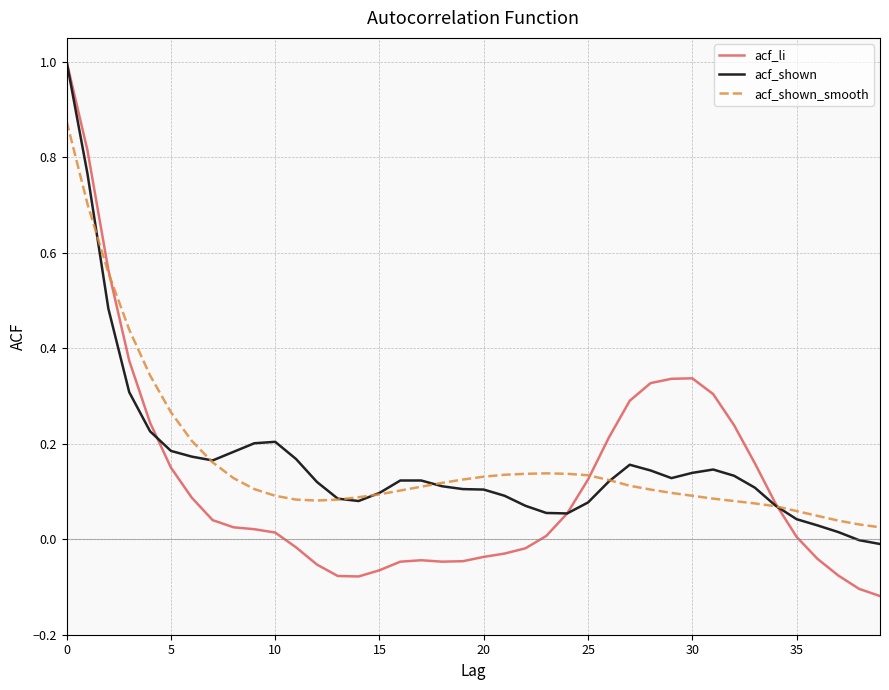

Which series has the widest spread of values?

acf_li